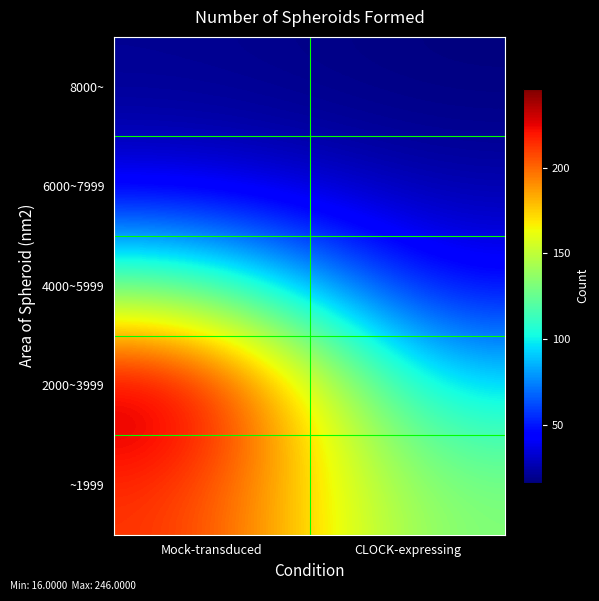

At how many categories does at least one series exceed 156?

1